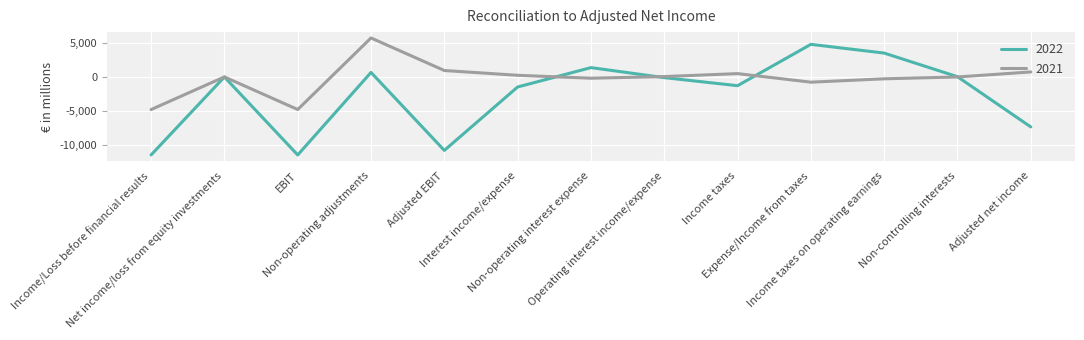

Which series has the widest spread of values?

2022